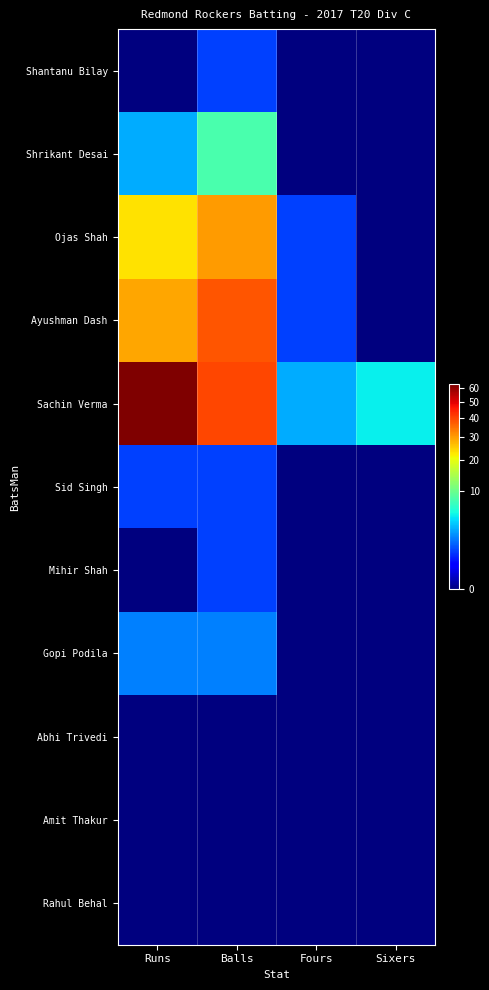

Reading left to right, list all the values displayed in this chart.

Shantanu Bilay: Runs=0	Balls=1	Fours=0	Sixers=0
Shrikant Desai: Runs=3	Balls=8	Fours=0	Sixers=0
Ojas Shah: Runs=23	Balls=30	Fours=1	Sixers=0
Ayushman Dash: Runs=29	Balls=38	Fours=1	Sixers=0
Sachin Verma: Runs=63	Balls=40	Fours=3	Sixers=5
Sid Singh: Runs=1	Balls=1	Fours=0	Sixers=0
Mihir Shah: Runs=0	Balls=1	Fours=0	Sixers=0
Gopi Podila: Runs=2	Balls=2	Fours=0	Sixers=0
Abhi Trivedi: Runs=0	Balls=0	Fours=0	Sixers=0
Amit Thakur: Runs=0	Balls=0	Fours=0	Sixers=0
Rahul Behal: Runs=0	Balls=0	Fours=0	Sixers=0